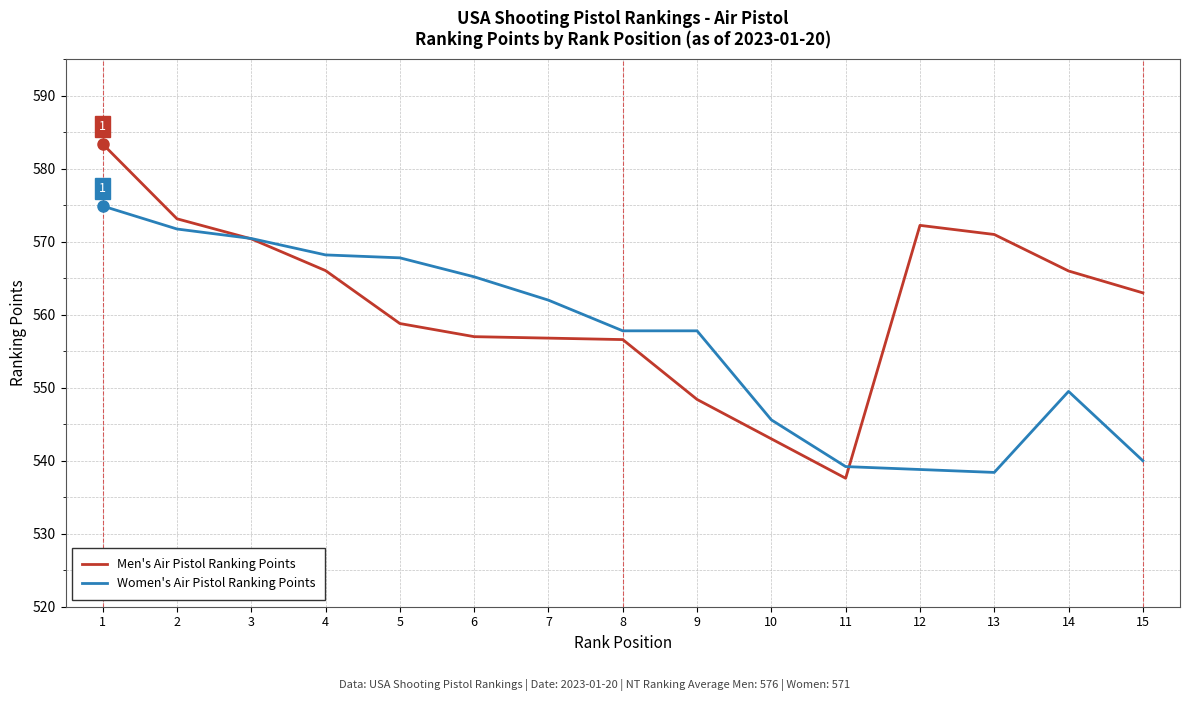

How many intersections are there between Men's Air Pistol Ranking Points and Women's Air Pistol Ranking Points?

2